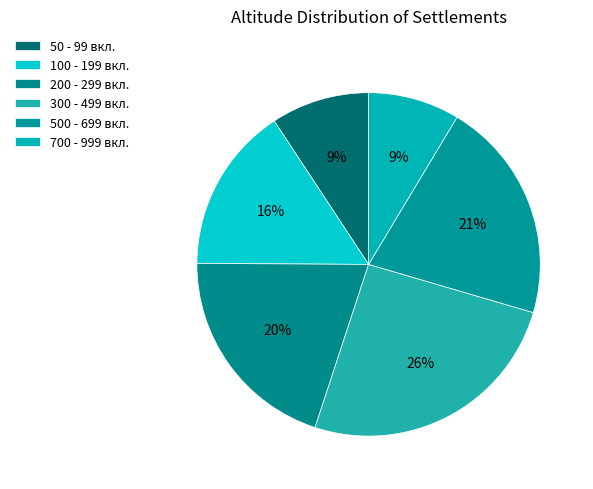

How many slices are in this pie chart?

6